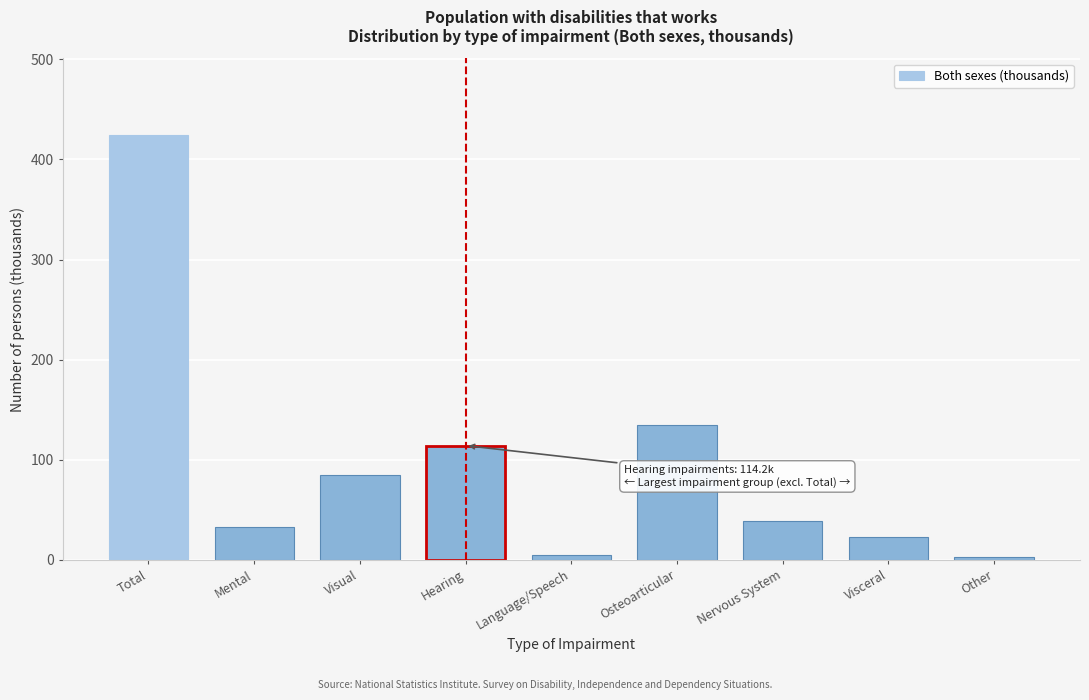

What value does the data have at Hearing?

114.2